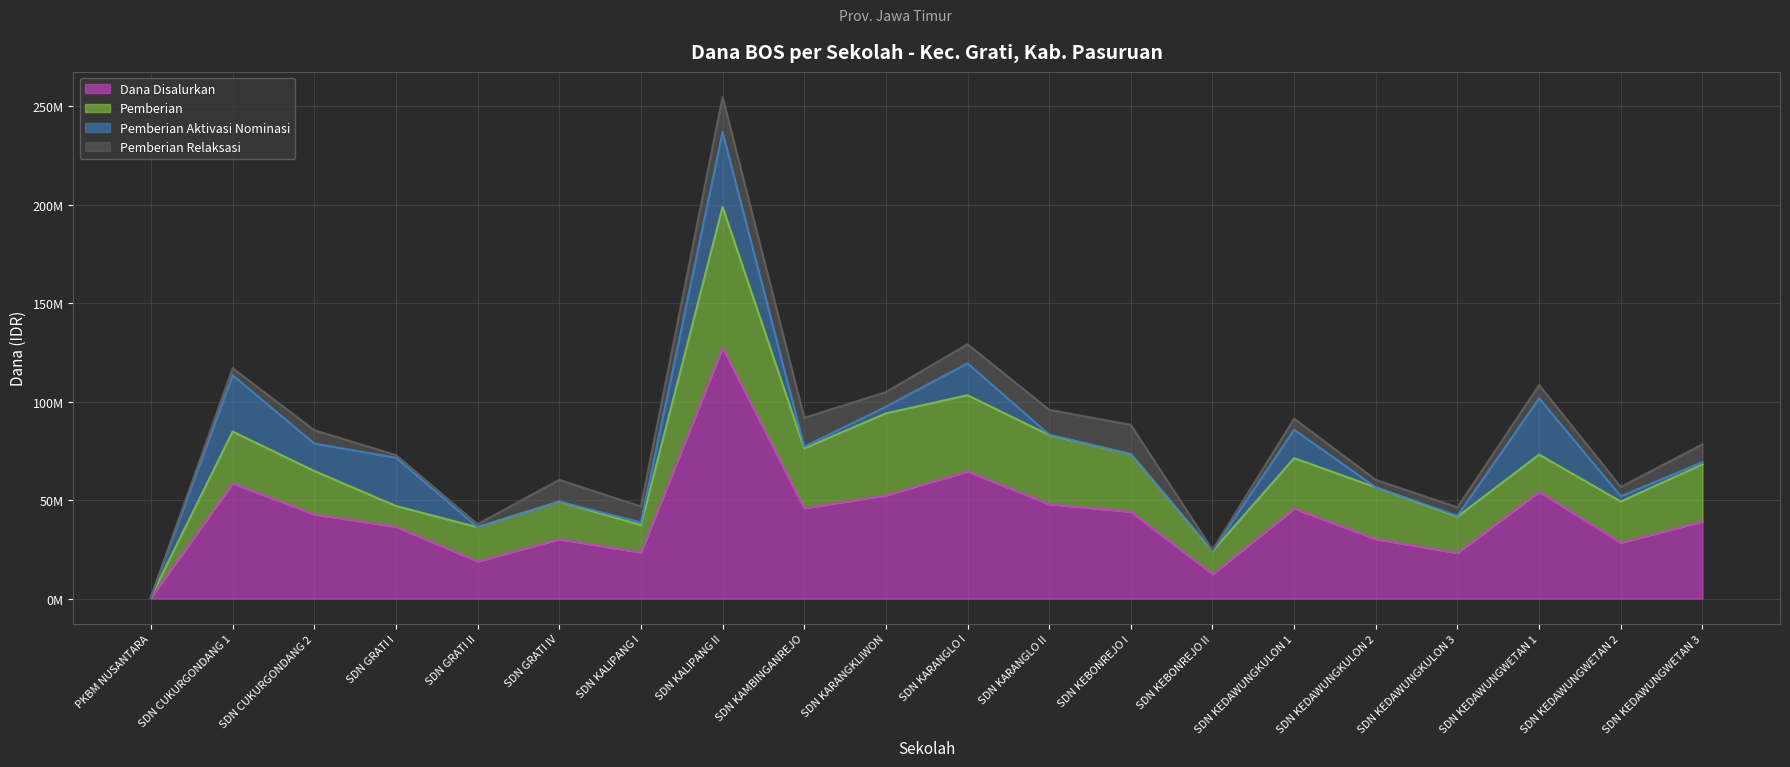

Reading right to left, extract all data points from this chart.

Dana Disalurkan: 39150000	28350000	54225000	23175000	30150000	45675000	12375000	44100000	47925000	64575000	52425000	45900000	127350000	23400000	30150000	18900000	36450000	42750000	58500000	450000
Pemberian: 29025000	20925000	18900000	18450000	26325000	25650000	11700000	29250000	35100000	38700000	41625000	30375000	71550000	13950000	19125000	17325000	10575000	22050000	26325000	450000
Pemberian Aktivasi Nominasi: 1125000	2700000	28575000	450000	0	14400000	225000	0	225000	16200000	3375000	900000	38025000	1350000	0	0	24525000	13950000	28575000	0
Pemberian Relaksasi: 9000000	4725000	6750000	4275000	3825000	5625000	450000	14850000	12600000	9675000	7425000	14625000	17775000	8100000	11025000	1575000	1350000	6750000	3600000	0